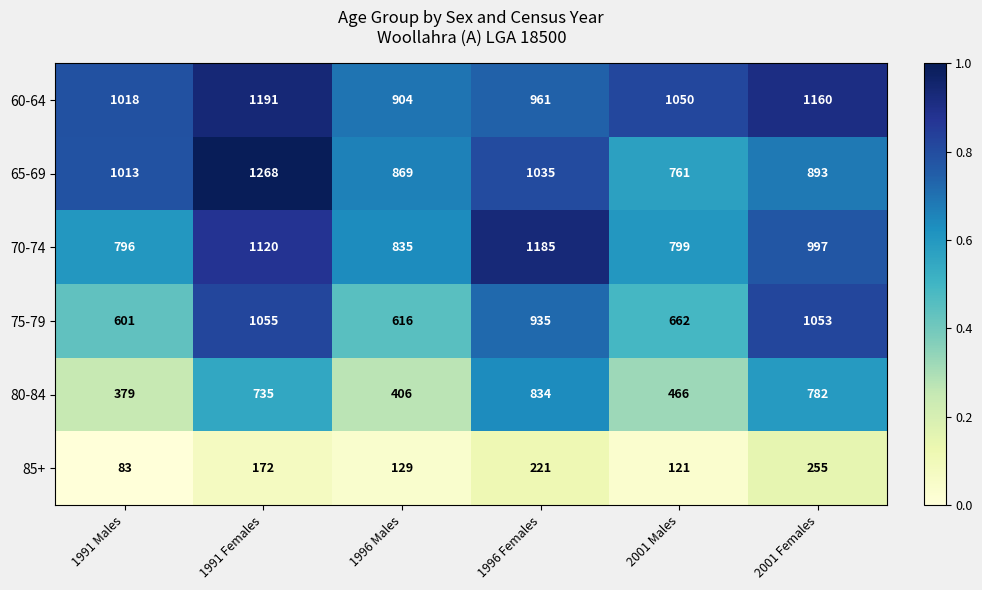

What is the difference between the maximum and minimum values in the 70-74 series?

389